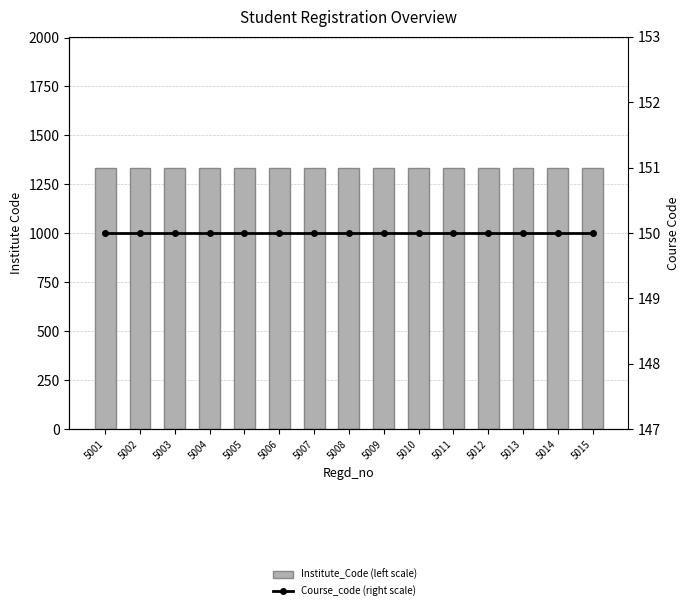

Reading left to right, extract all data points from this chart.

Institute_Code (left scale): 1336	1336	1336	1336	1336	1336	1336	1336	1336	1336	1336	1336	1336	1336	1336
Course_code (right scale): 150	150	150	150	150	150	150	150	150	150	150	150	150	150	150